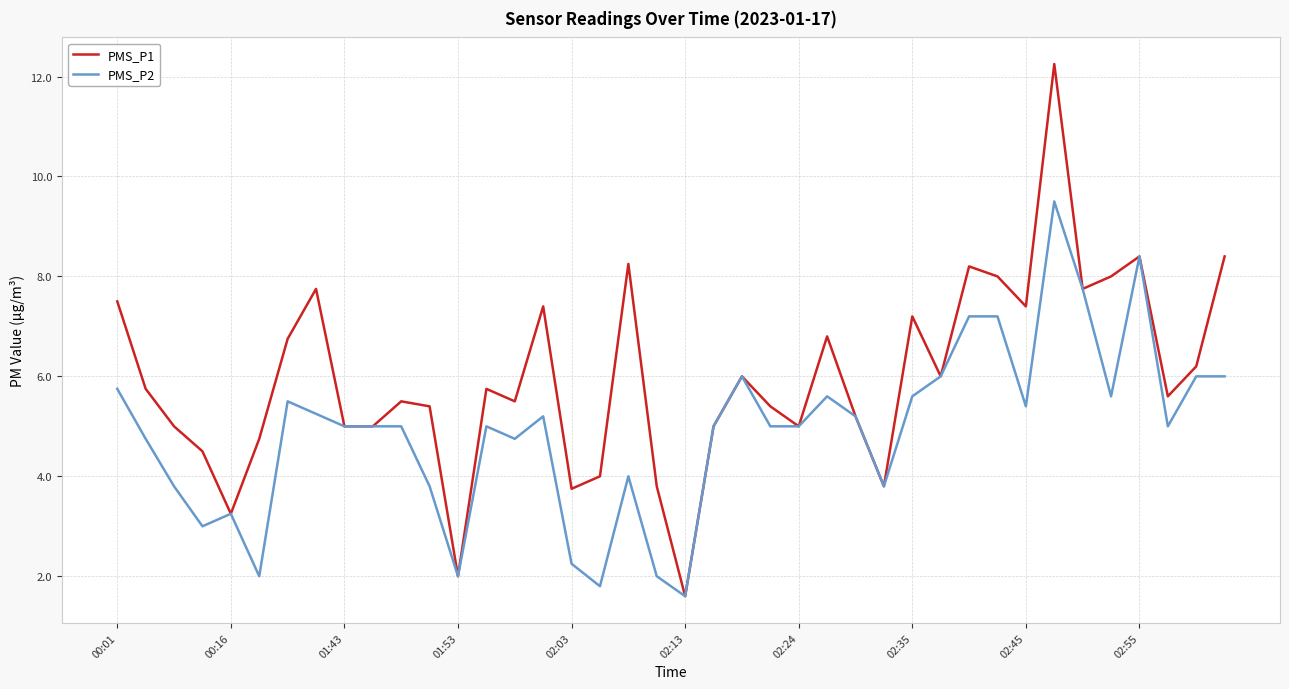

List the series in order of their peak value, highest first.

PMS_P1, PMS_P2